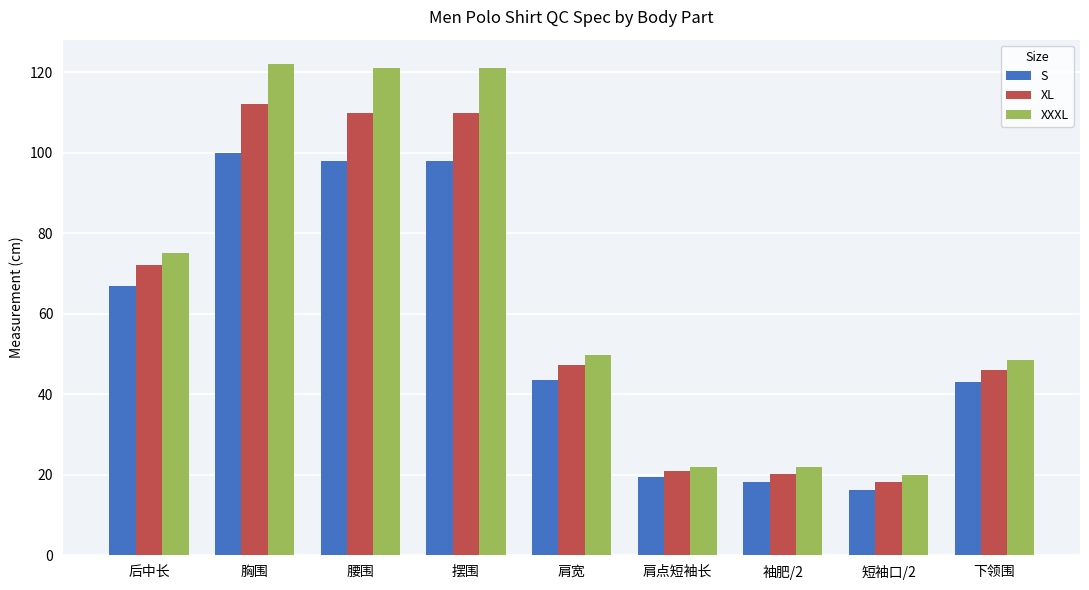

At which label is S closest to 58?

后中长